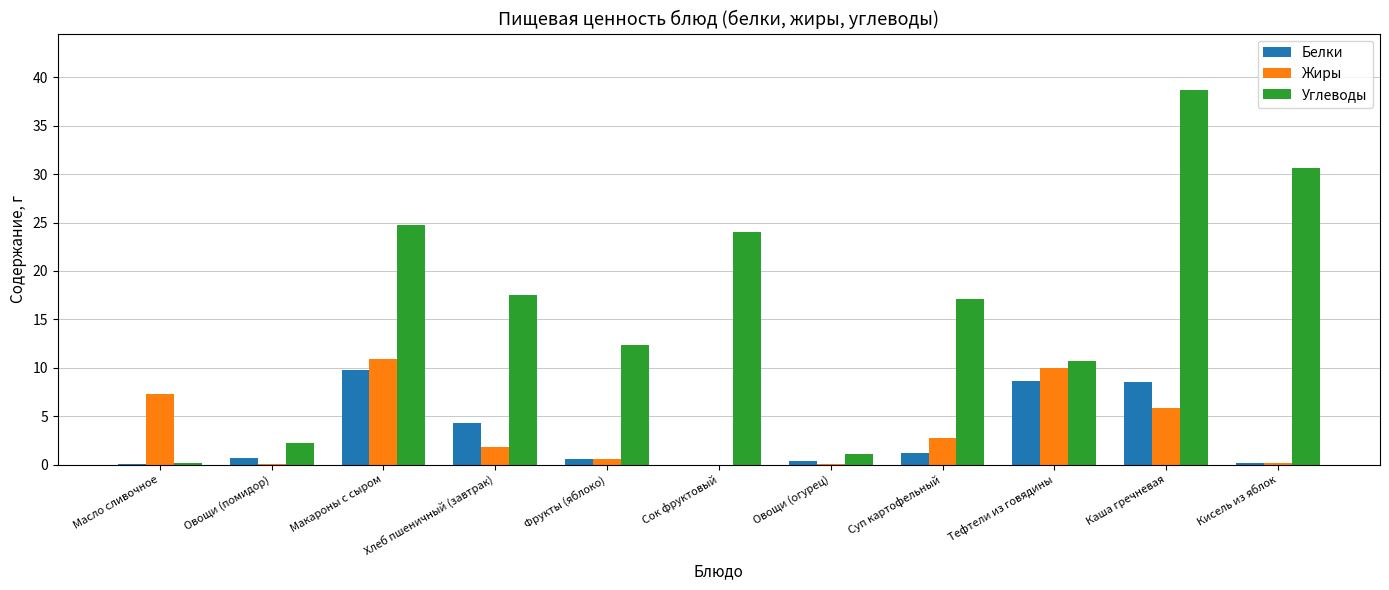

What is the sum of the Жиры values at Кисель из яблок and Масло сливочное?

7.4